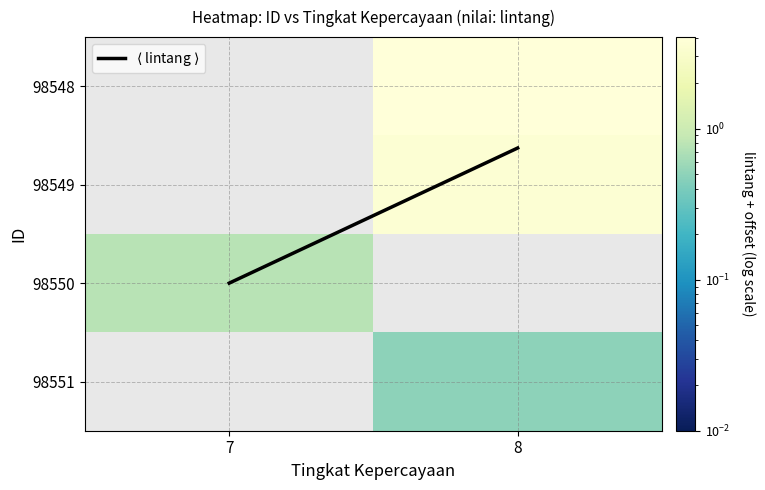

Which series has the largest total across all categories?

$\langle$ lintang $\rangle$